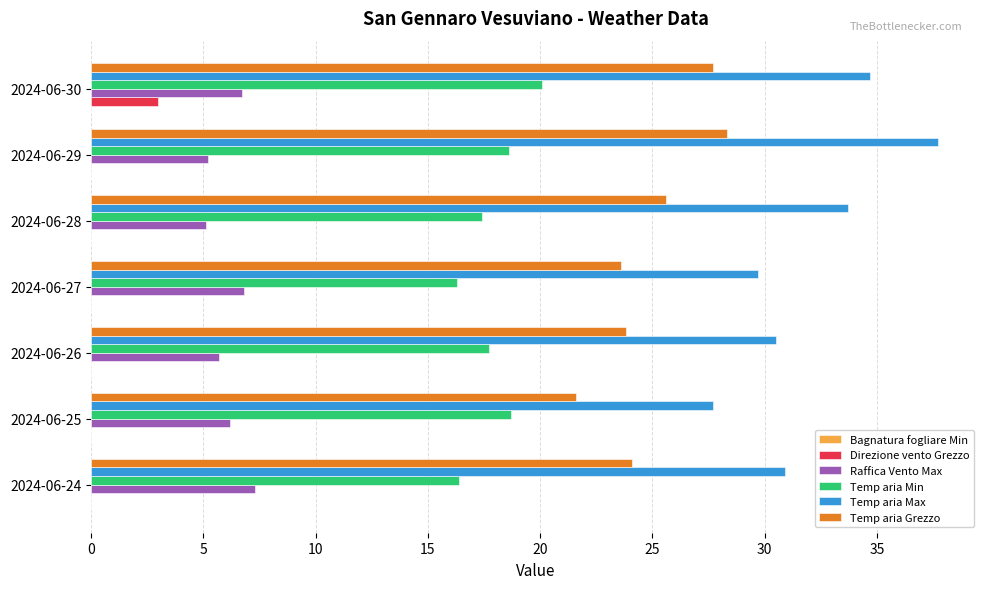

At which category does the chart reach its peak across all series?

2024-06-29